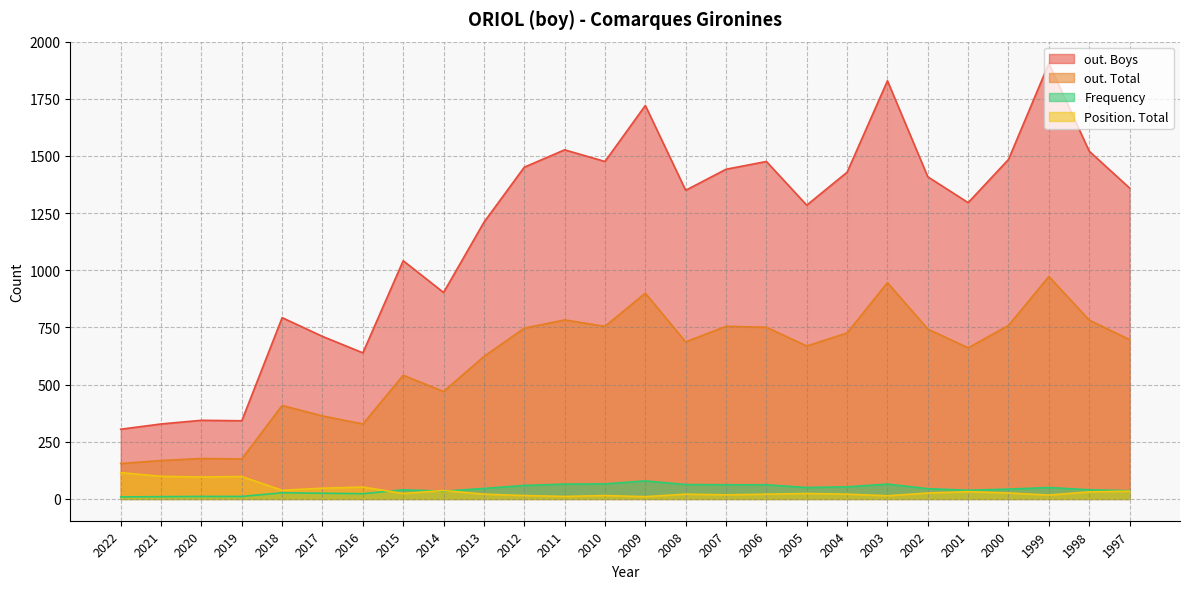

How many data points in out. Total are less than 697?

13